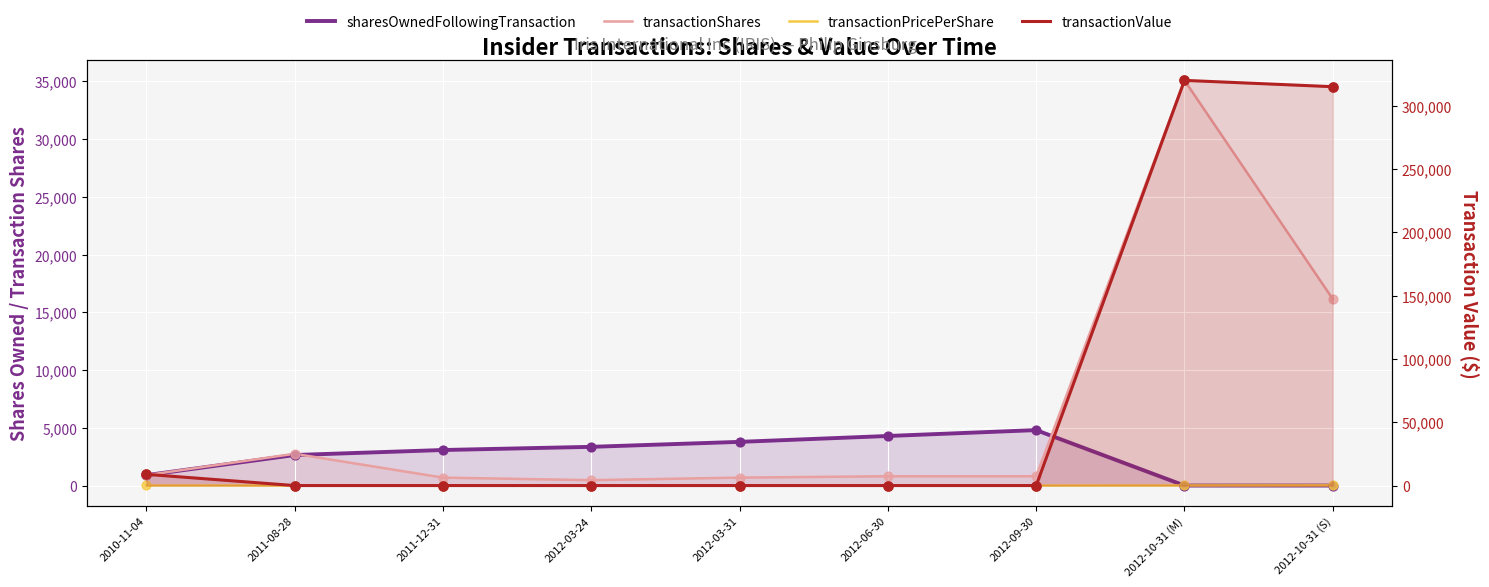

Is the value of transactionShares at 2012-06-30 greater than the value of transactionValue at 2011-12-31?

Yes